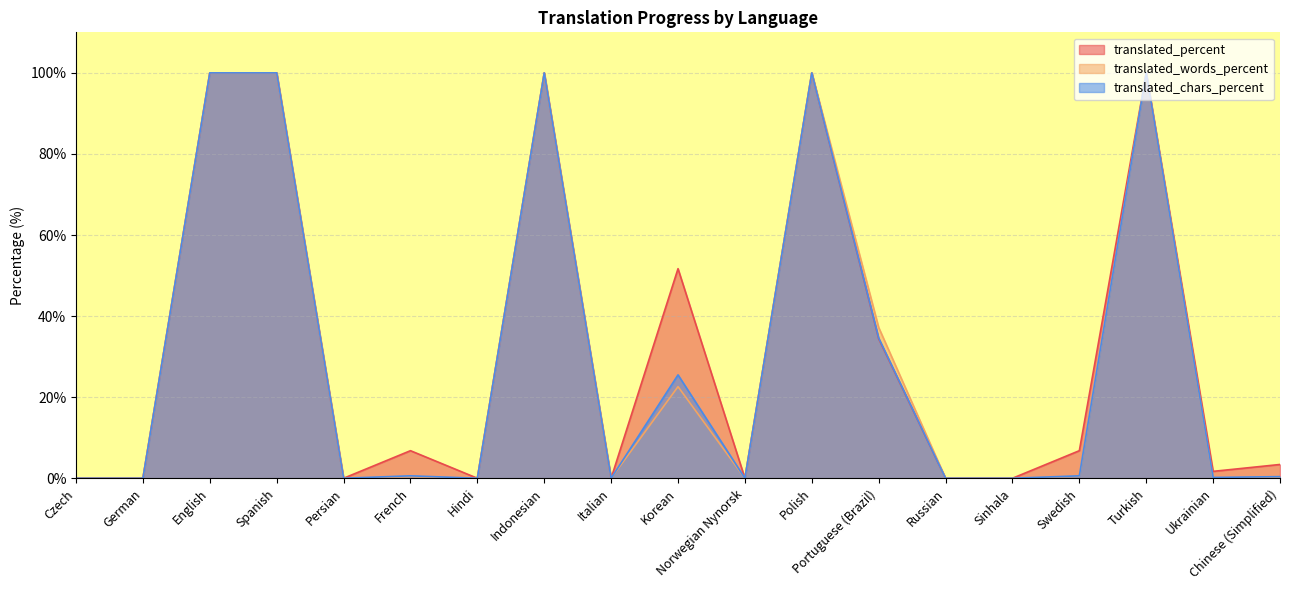

Which series has the widest spread of values?

translated_percent